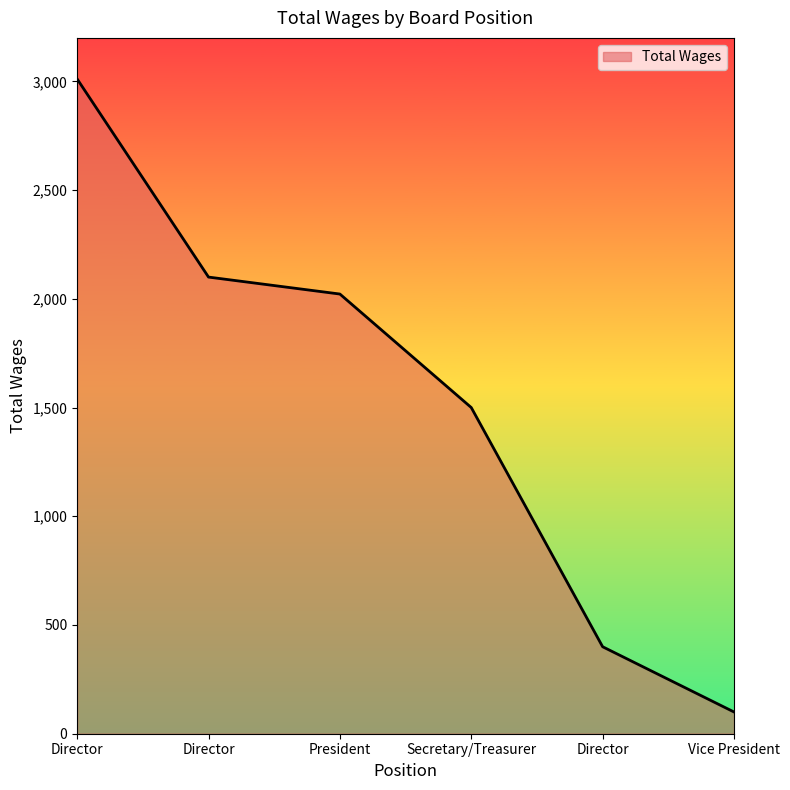

Is this an area chart (filled region under the line)?

Yes